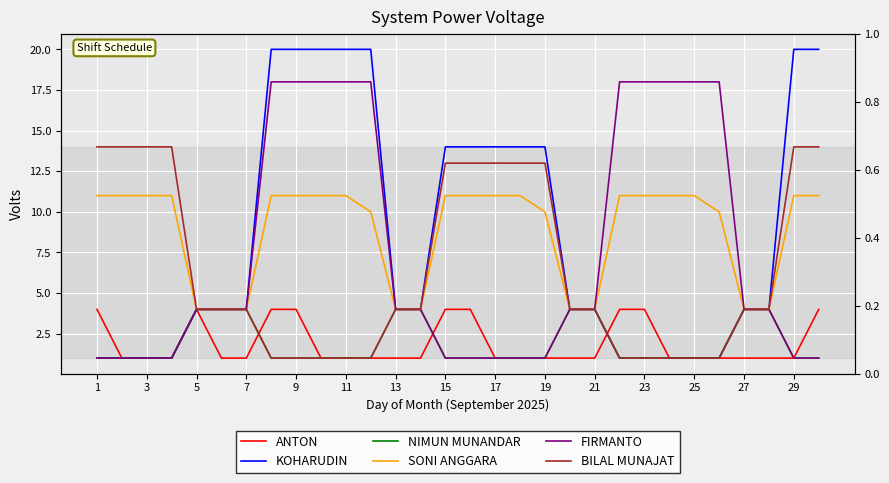

Which has a higher value, 28 or 17?

28